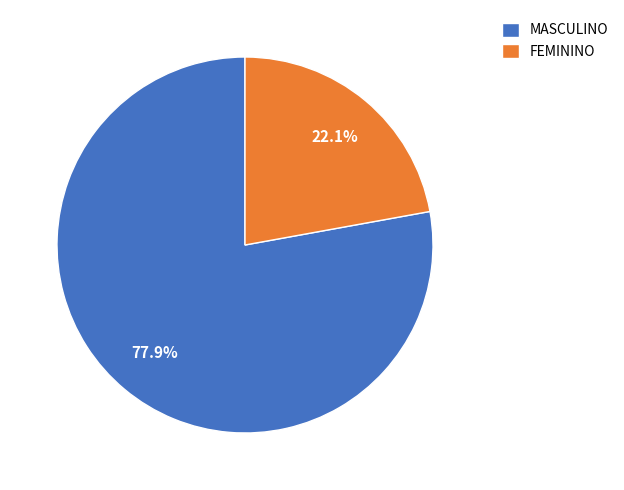

Count the number of slices in the pie.

2